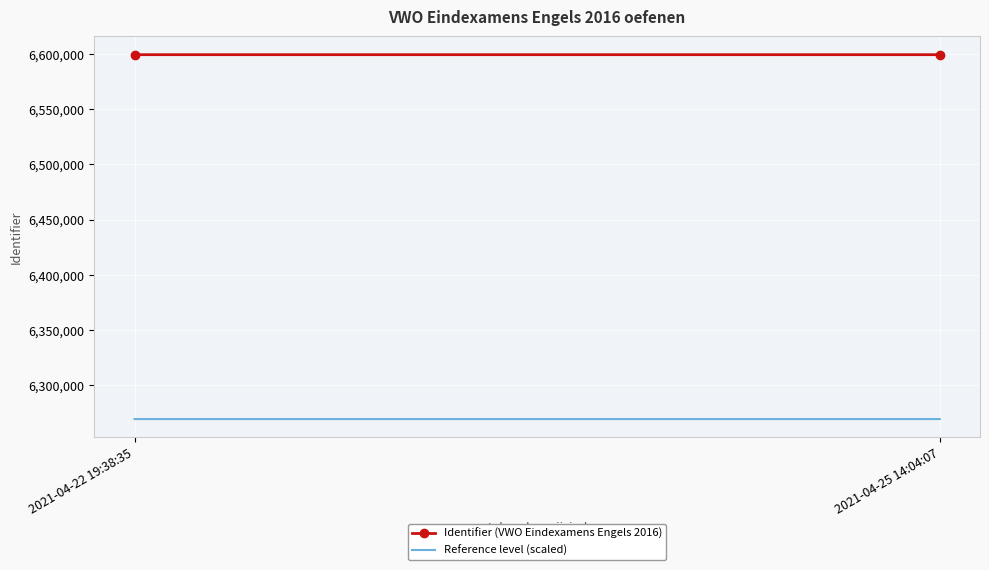

What are all the series names shown in the legend?

Identifier (VWO Eindexamens Engels 2016), Reference level (scaled)